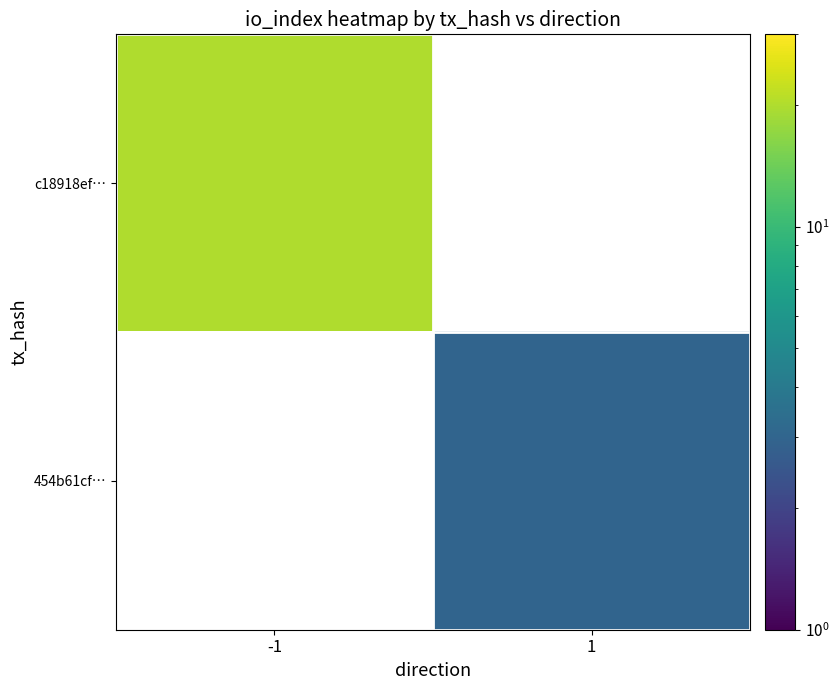

Is it true that 454b61cf… equals 3.0 at 1?

True